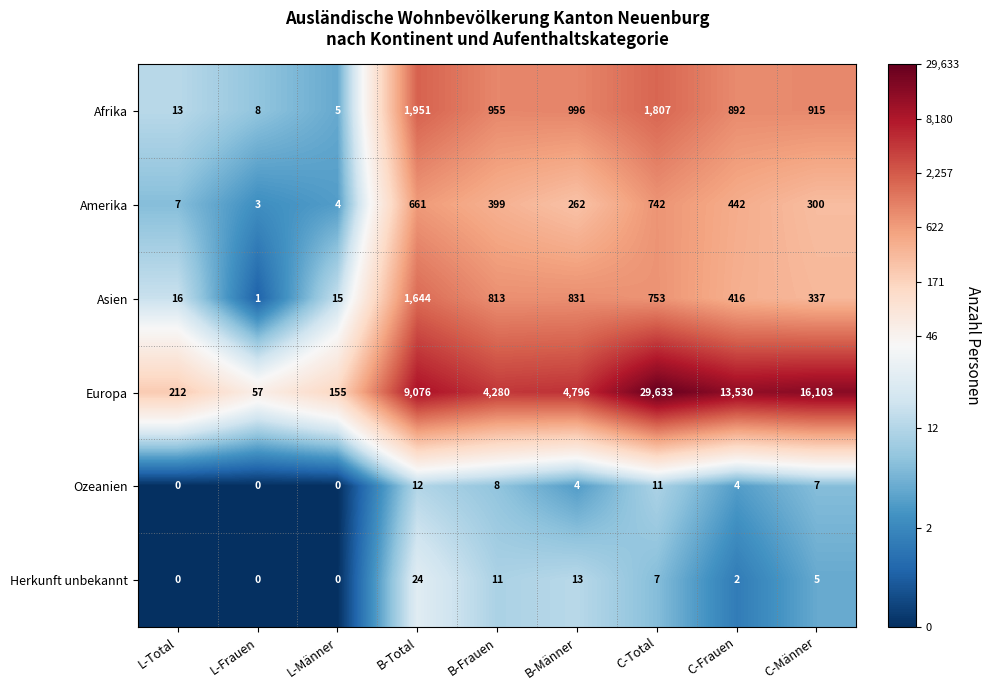

True or false: Europa has a value of 354 at L-Total.

False